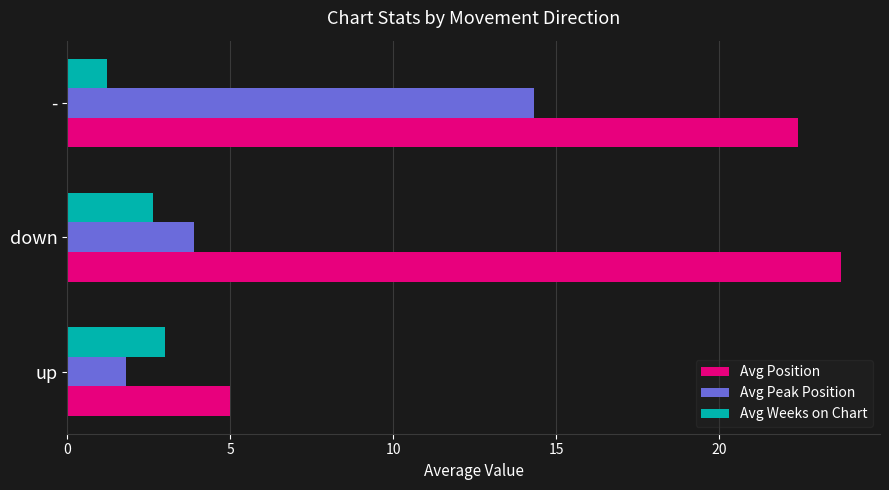

True or false: Avg Weeks on Chart has a value of 1.2 at -.

True